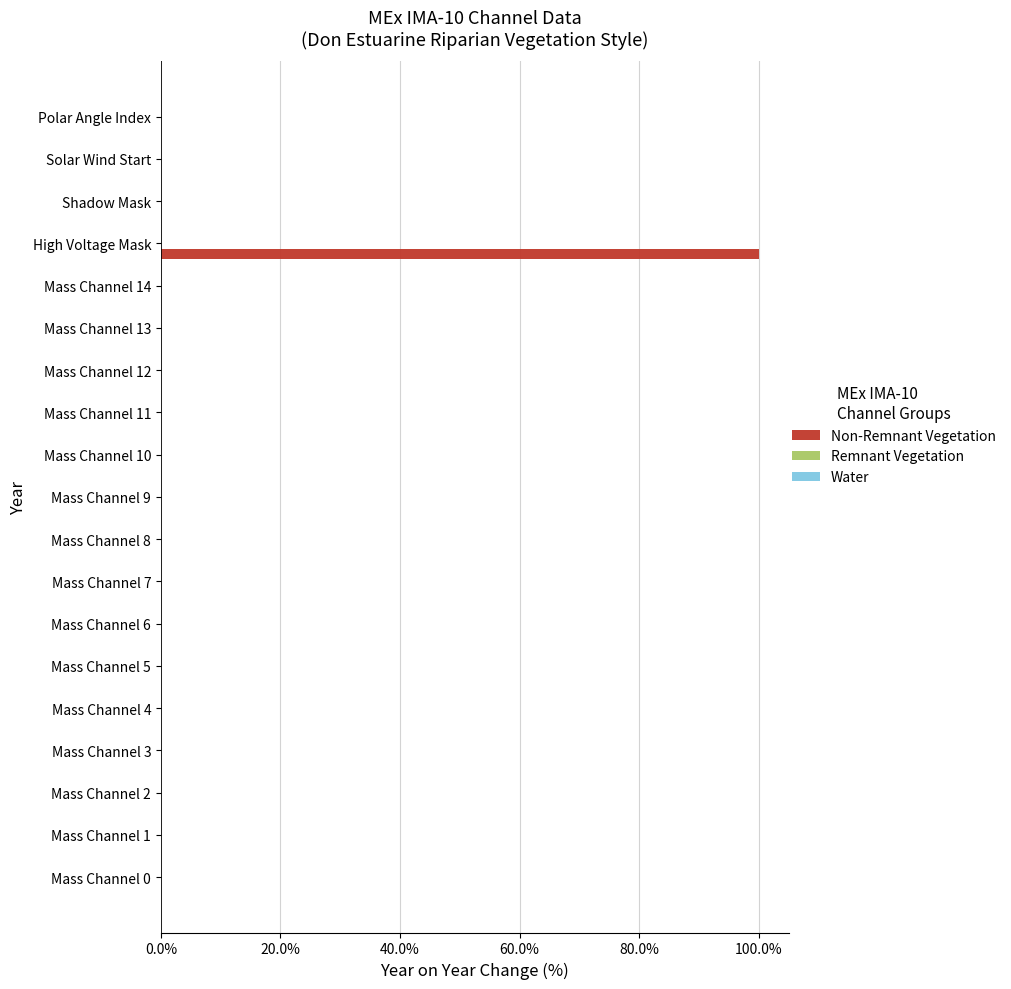

At which category does the chart reach its peak across all series?

High Voltage Mask